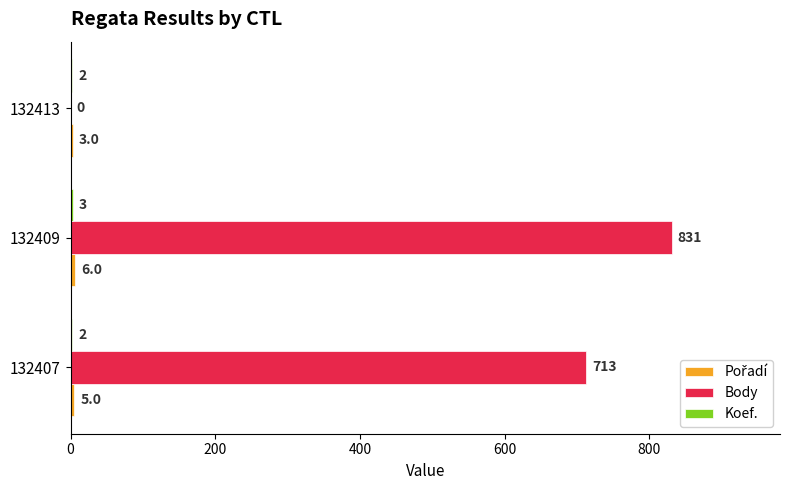

Read the Body value at 132409, to the nearest 50.

850